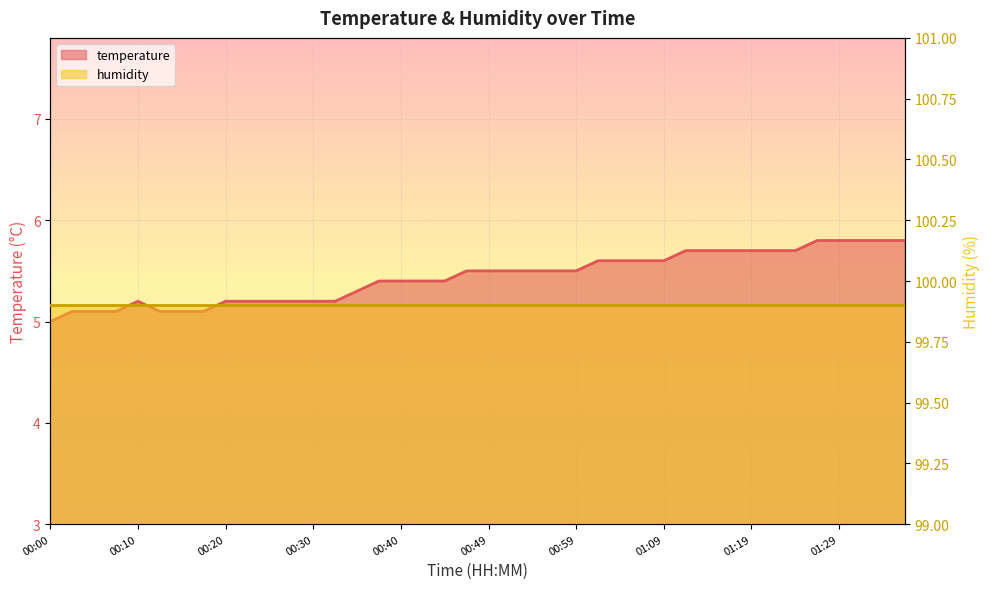

Approximately how many times larger is the value at 00:52 compared to 01:14?

1.0